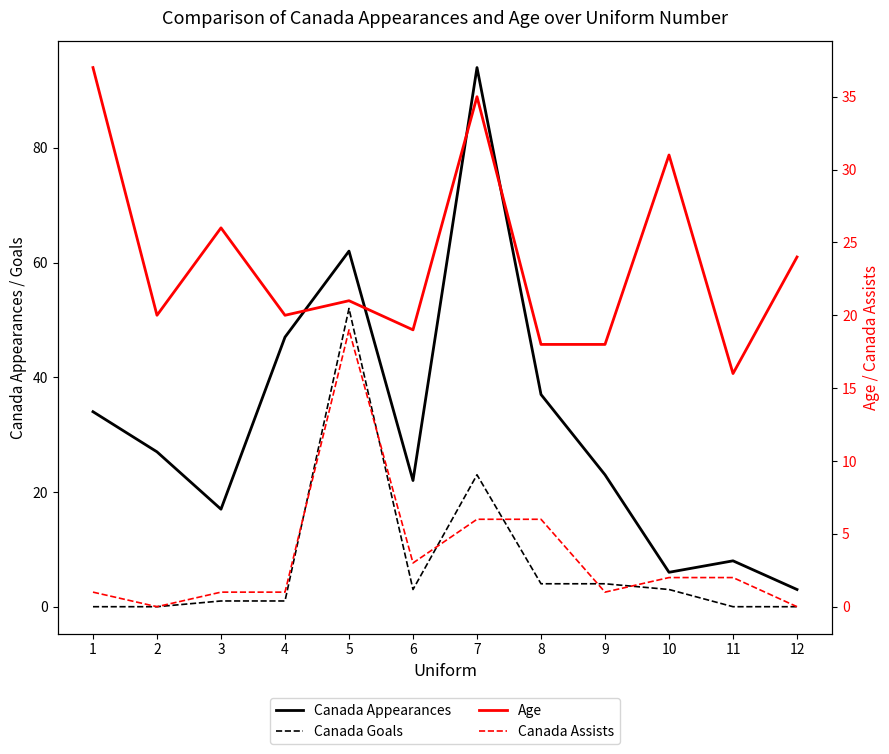

Does the chart display data point markers on the line(s)?

No